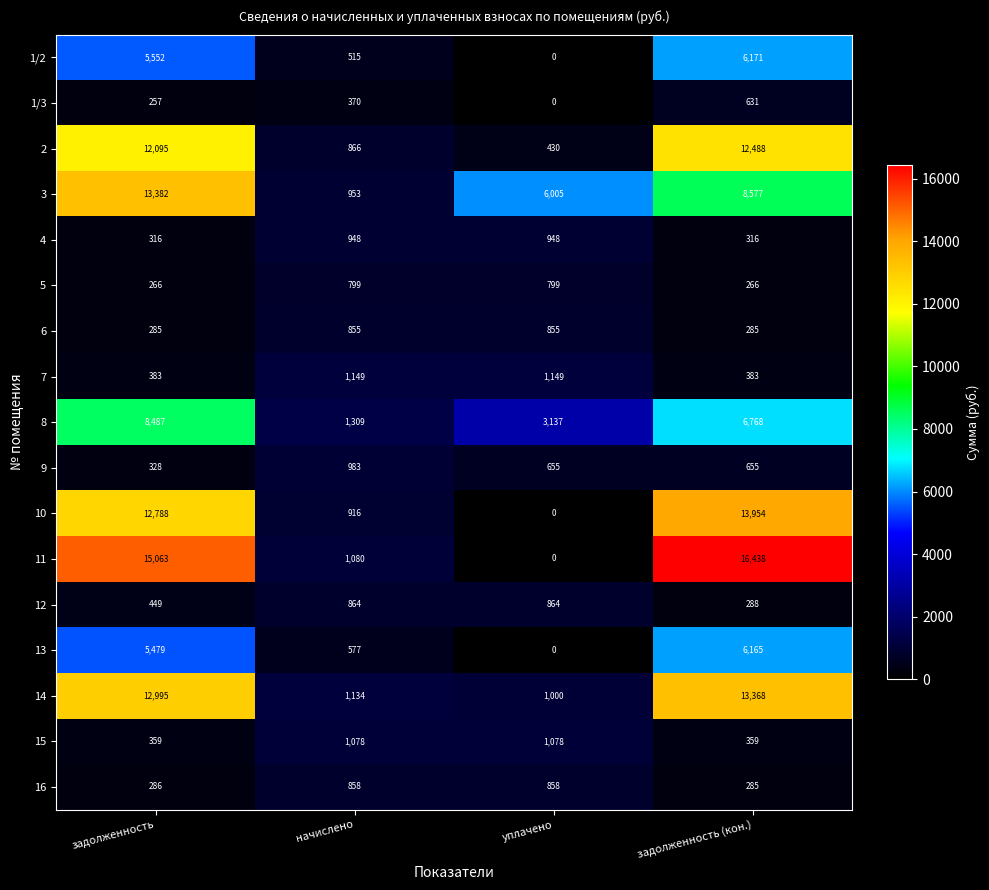

What is the difference between the 15 values at задолженность (кон.) and начислено?

719